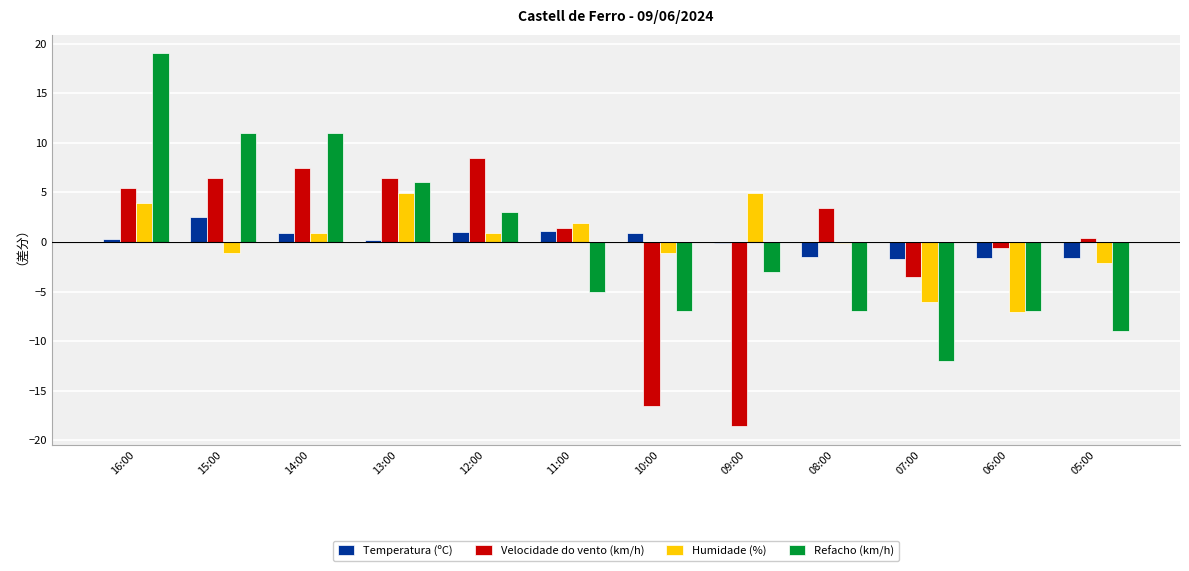

Which category has the highest value across all series?

16:00